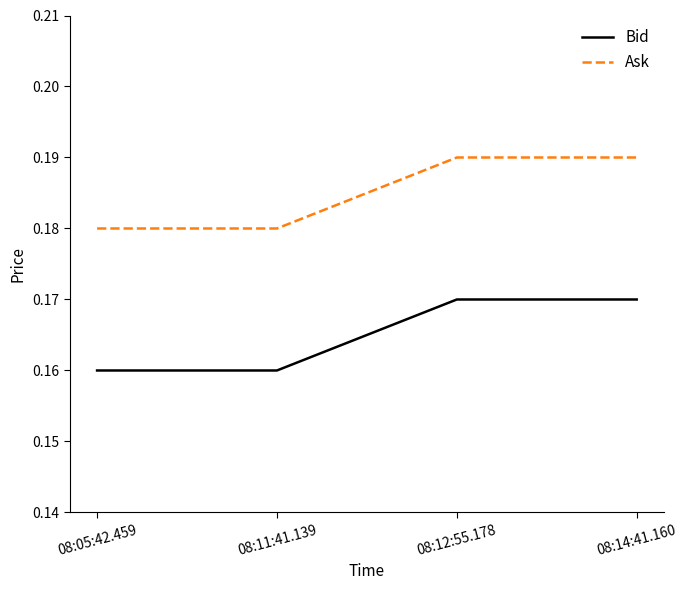

True or false: Bid and Ask intersect in this chart.

False